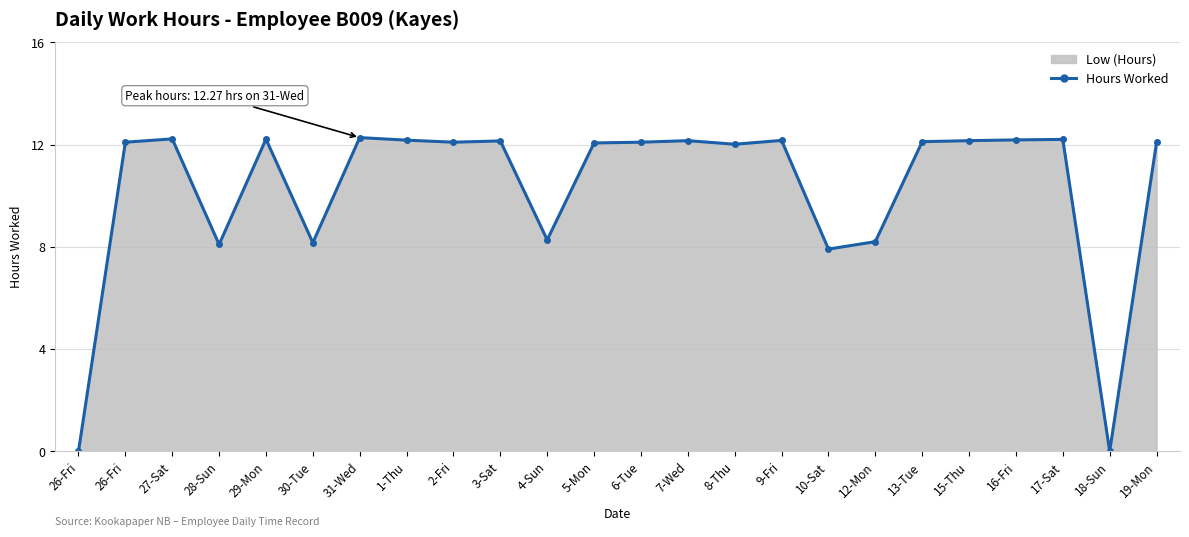

Does the chart have visible grid lines?

Yes